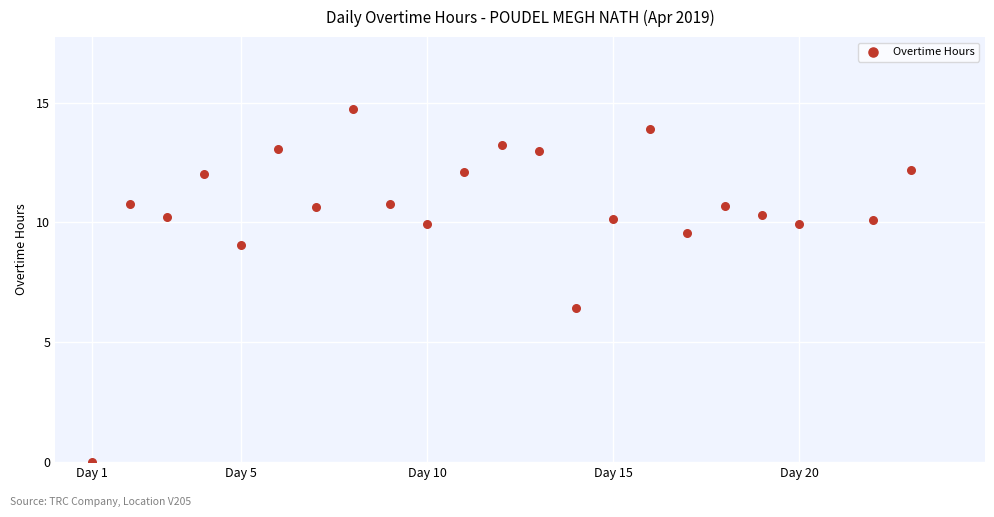

What Y value in the scatter plot is closest to 7?

6.4